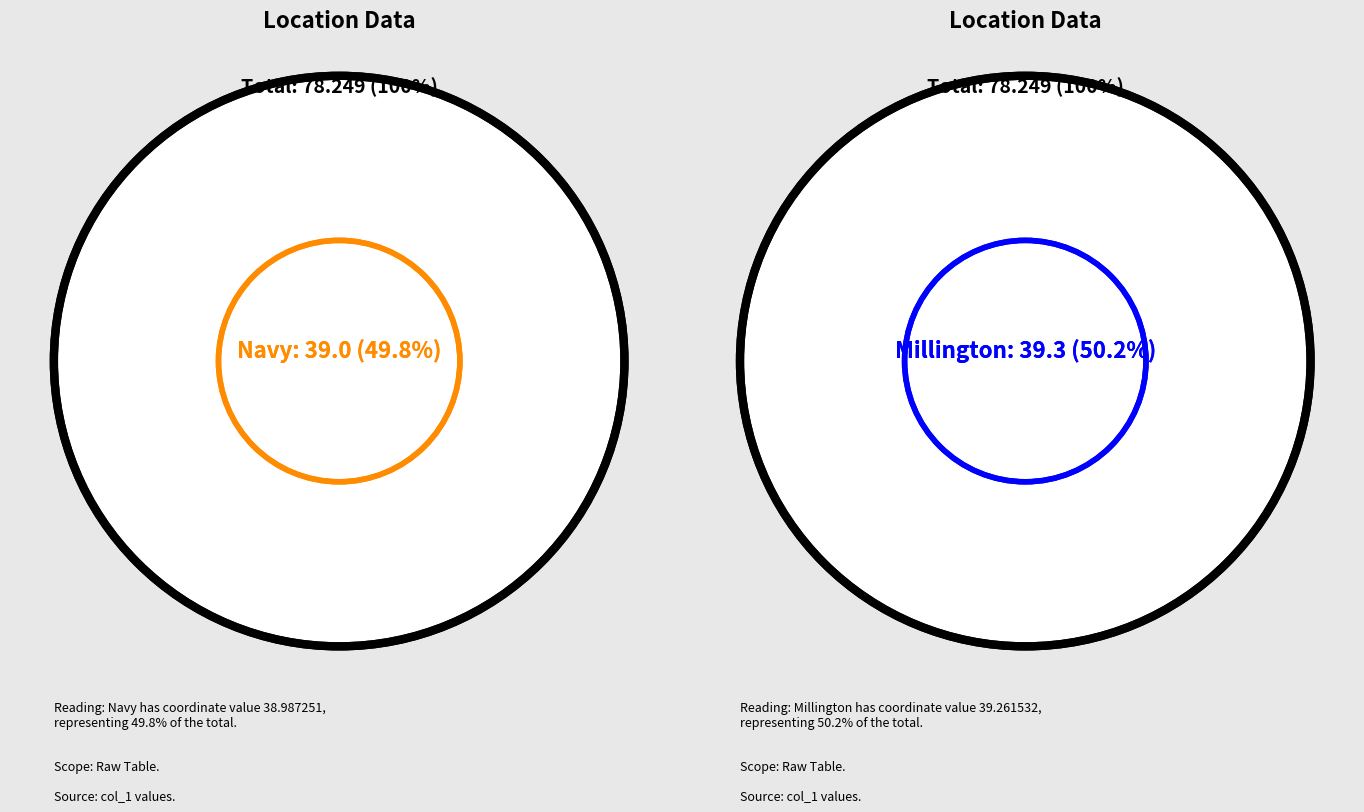

Combined, do Millington and Navy account for over 50%?

Yes